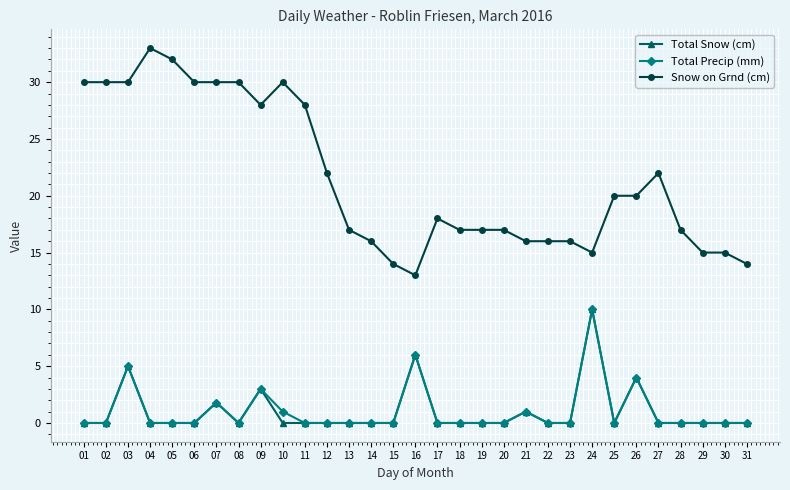

How many distinct data groups are displayed?

3